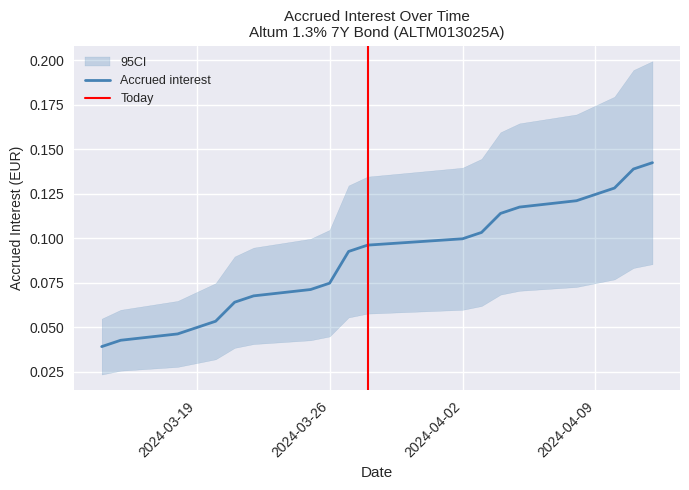

Is this an area chart (filled region under the line)?

No